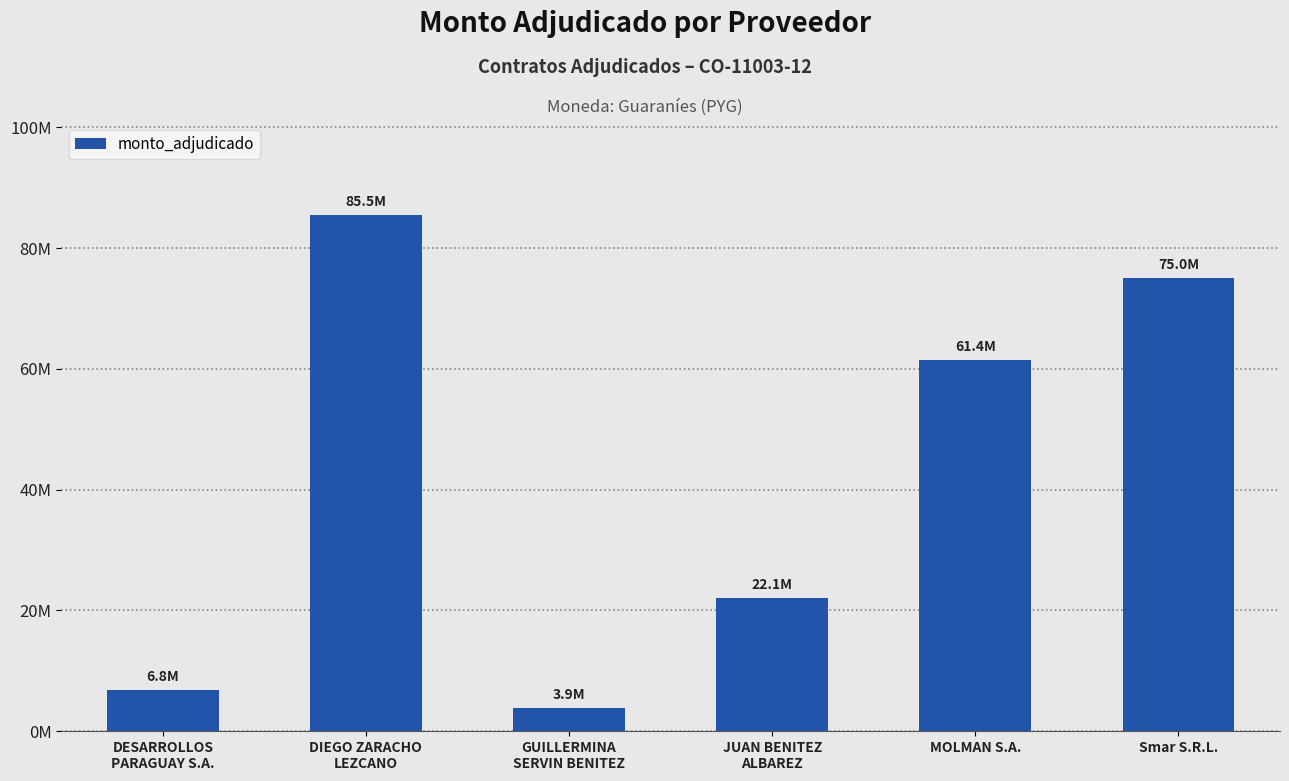

Between DIEGO ZARACHO
LEZCANO and MOLMAN S.A., which is larger?

DIEGO ZARACHO
LEZCANO